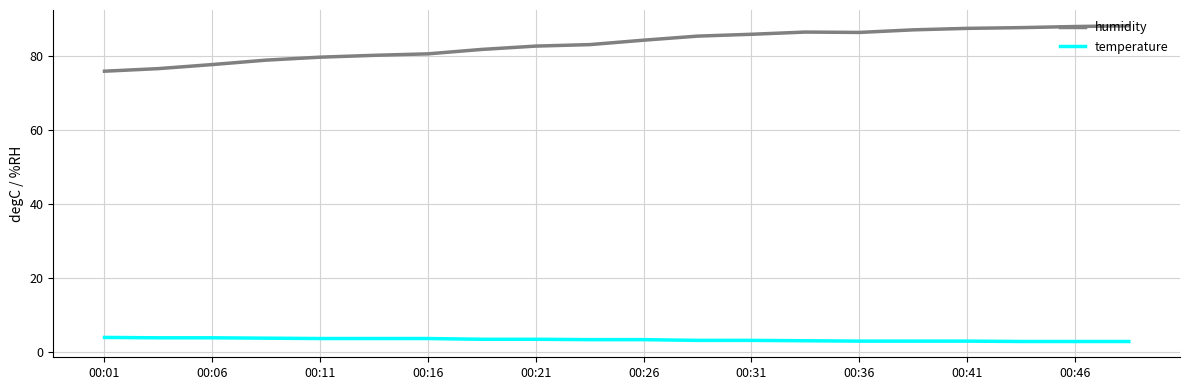

What is the difference between the maximum and minimum values in the humidity series?

12.3